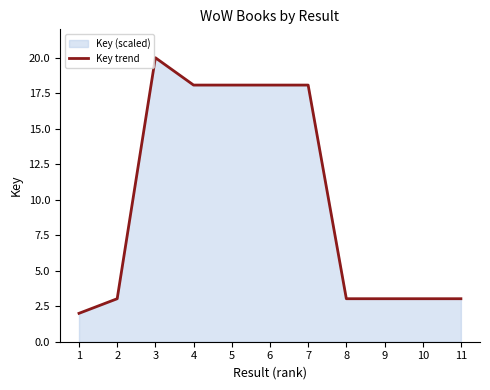

Rank the categories by value from lowest to highest.

1, 2, 8, 10, 11, 9, 7, 6, 5, 4, 3